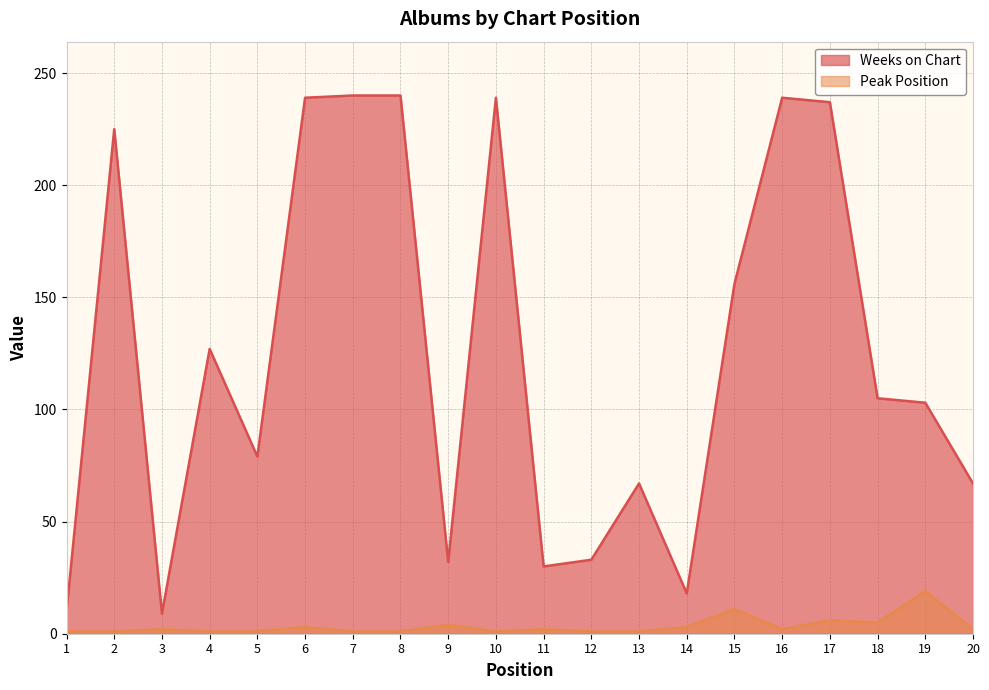

Which category has the highest value across all series?

7